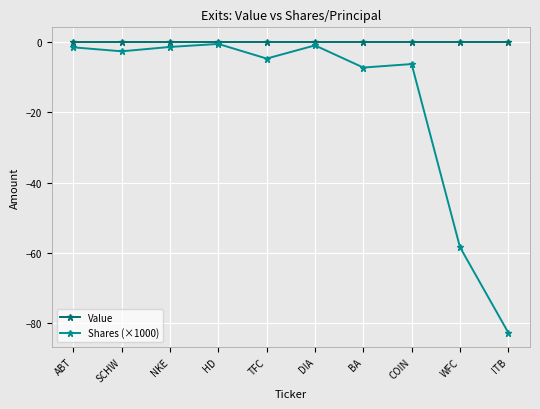

The value of Value at COIN is 0.0. True or false?

True